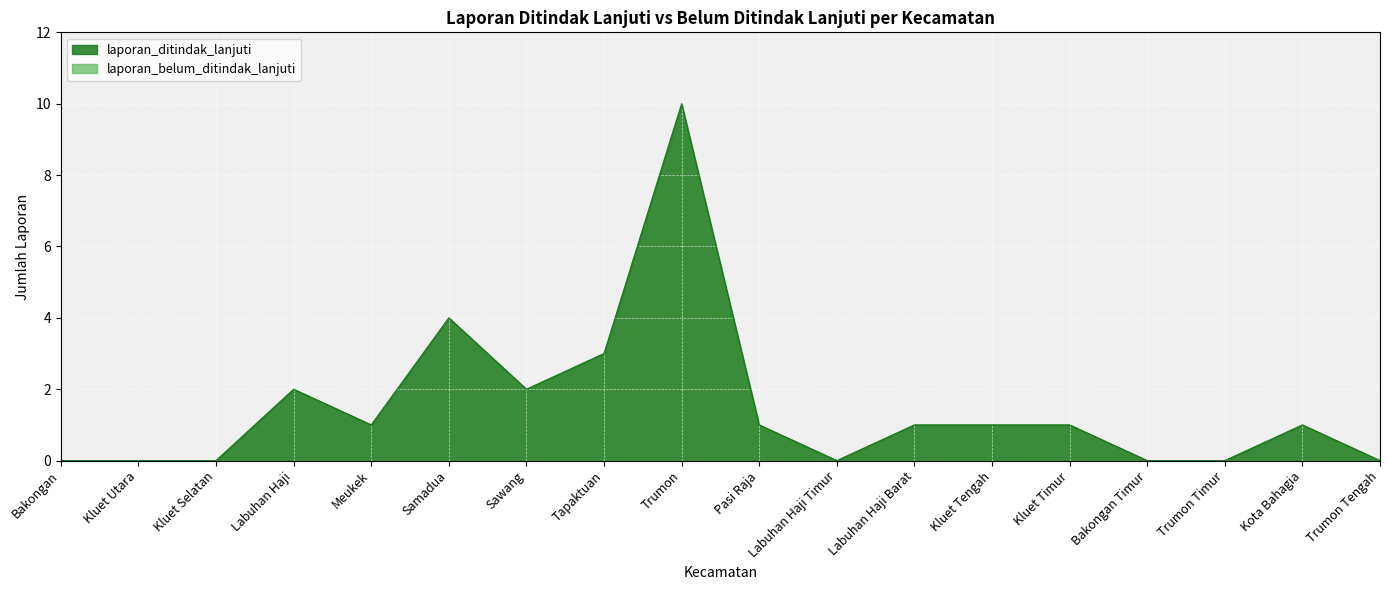

Count the values in the range 0 to 2.

15